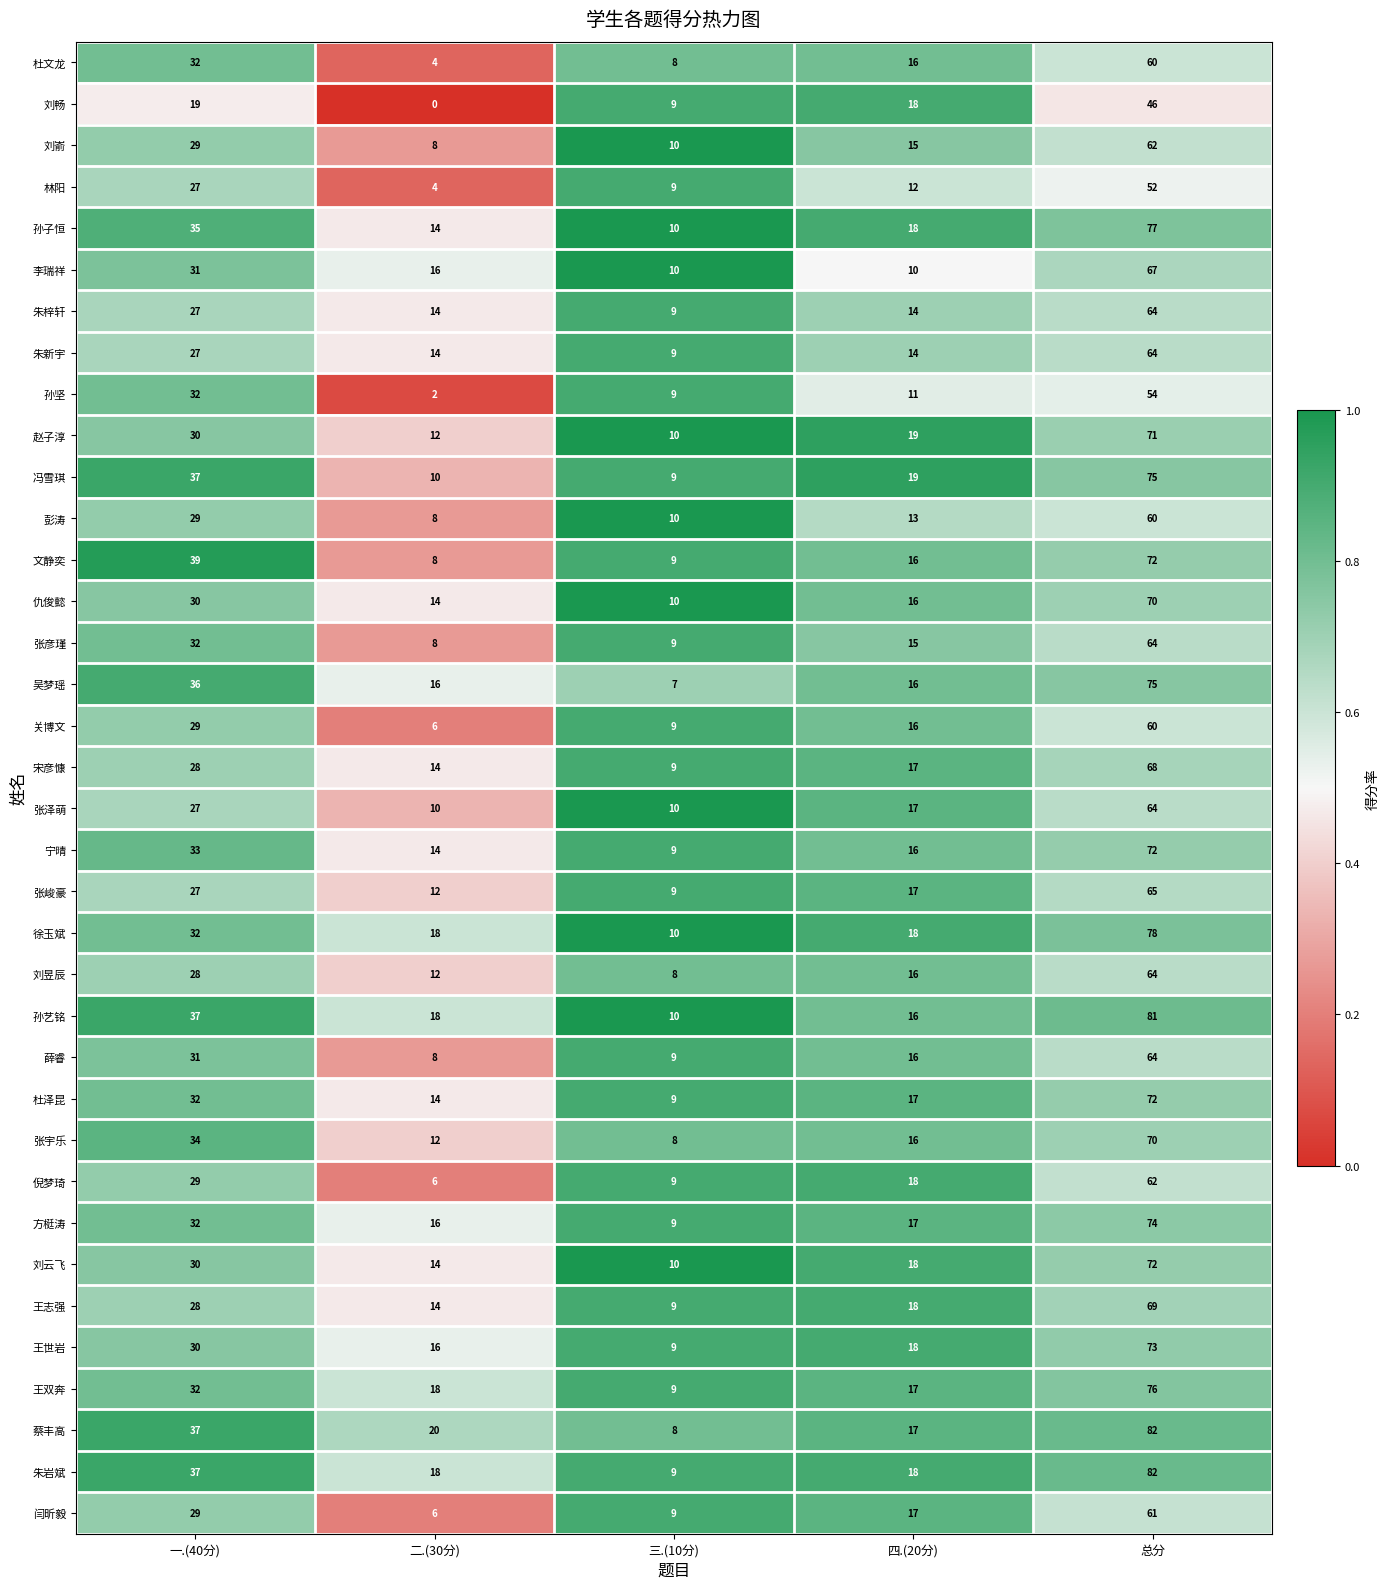

Where is 关博文 nearest to the value 33?

一.(40分)